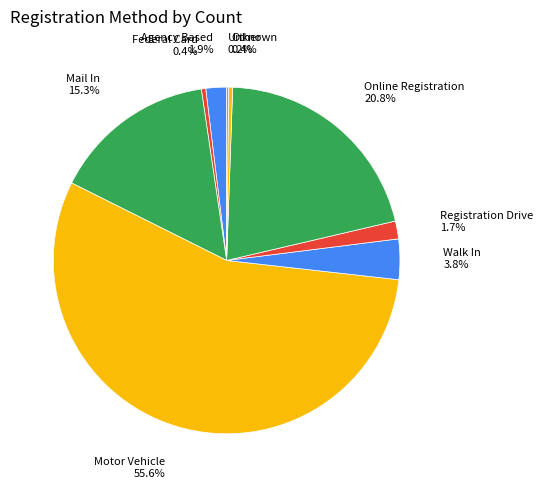

Between Agency Based and Walk In, which is larger?

Walk In